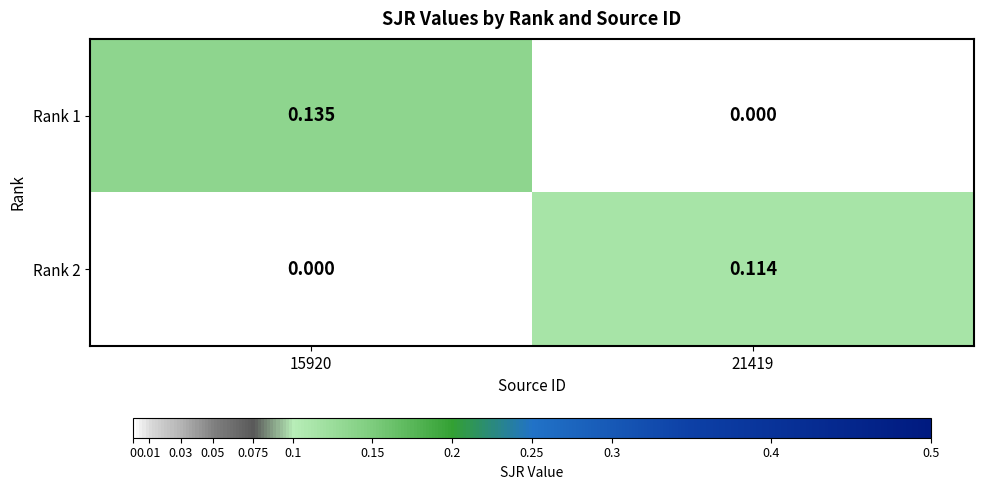

Is the value of Rank 1 at 21419 greater than the value of Rank 2 at 21419?

No